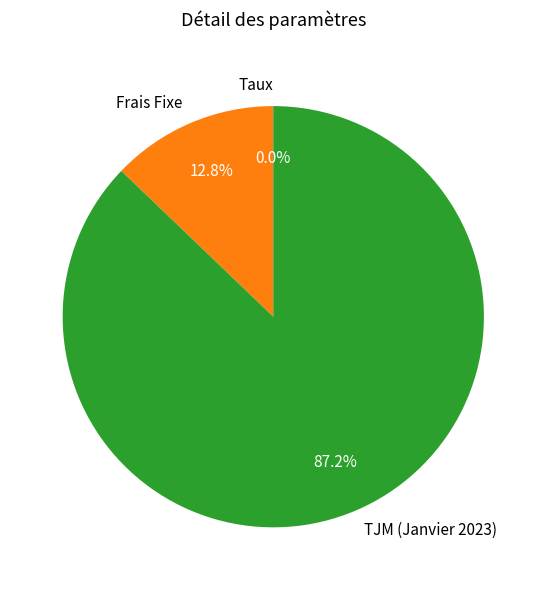

Does Frais Fixe represent more than half of the total?

No